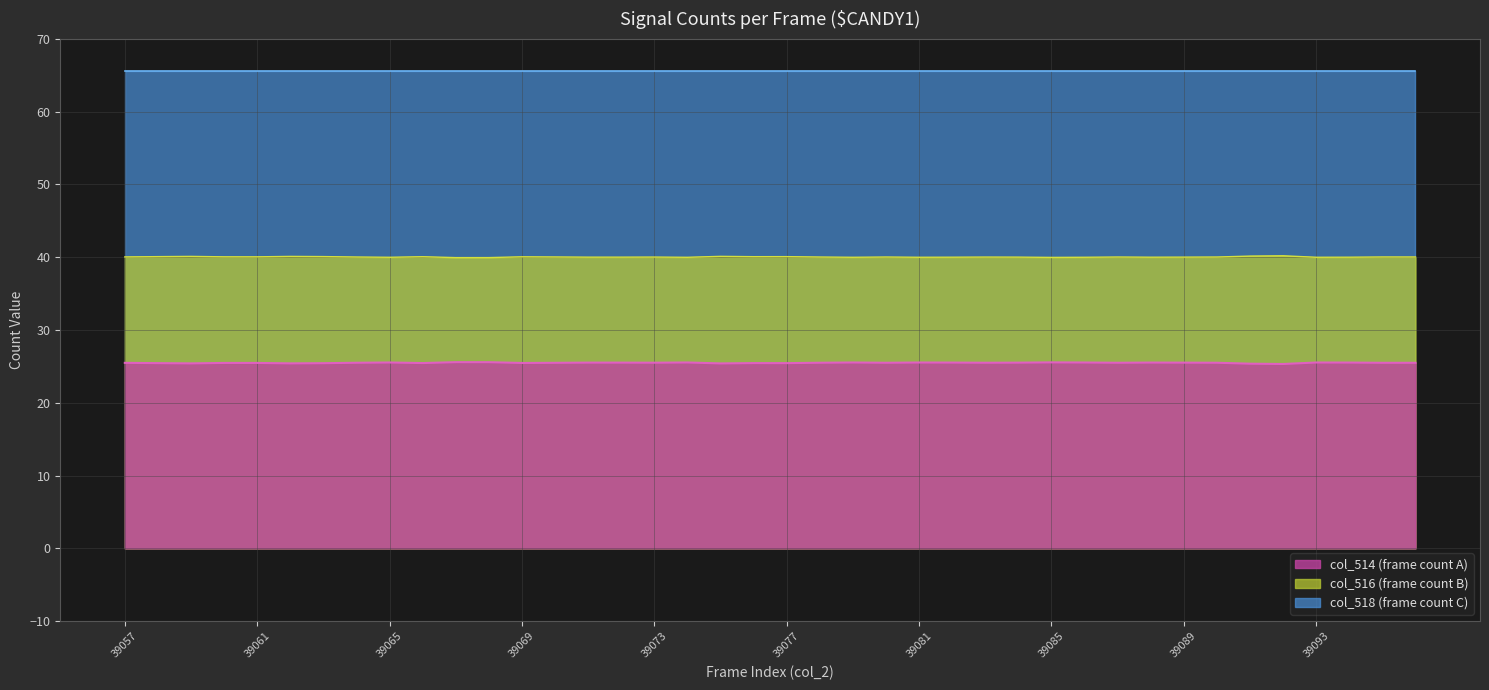

What is the minimum value shown in the chart?

25.3